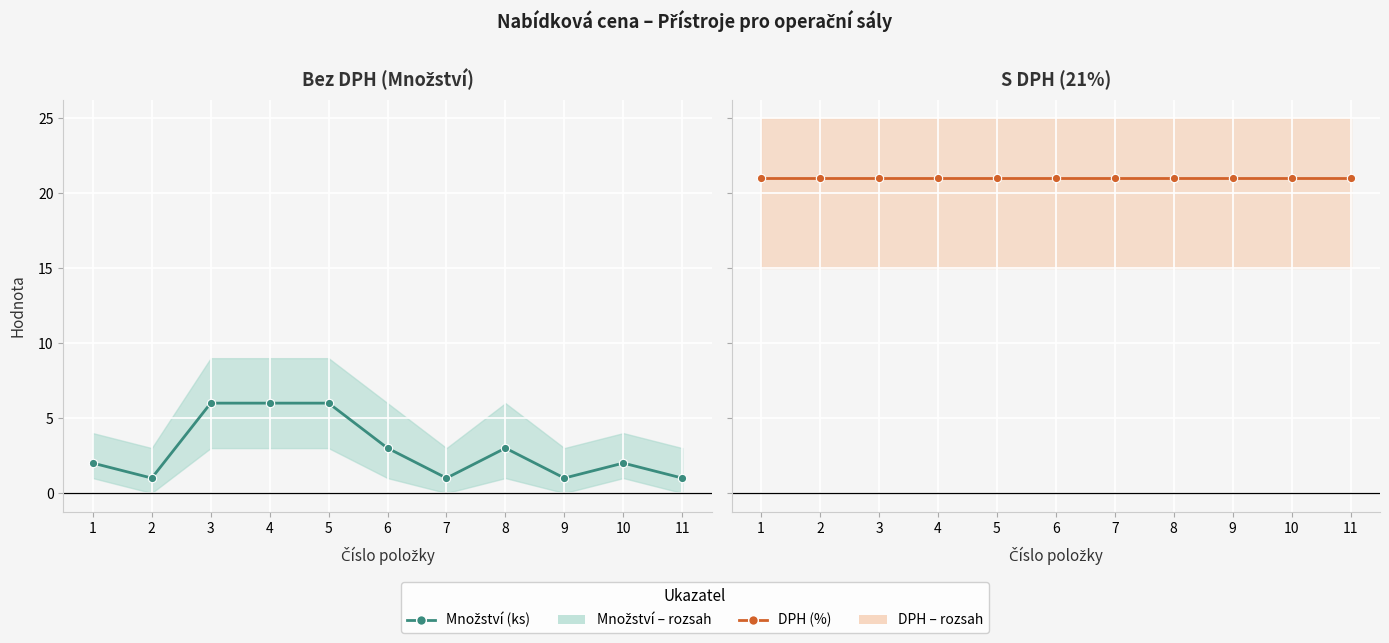

List the series in order of their peak value, lowest first.

Množství (ks), DPH (%)